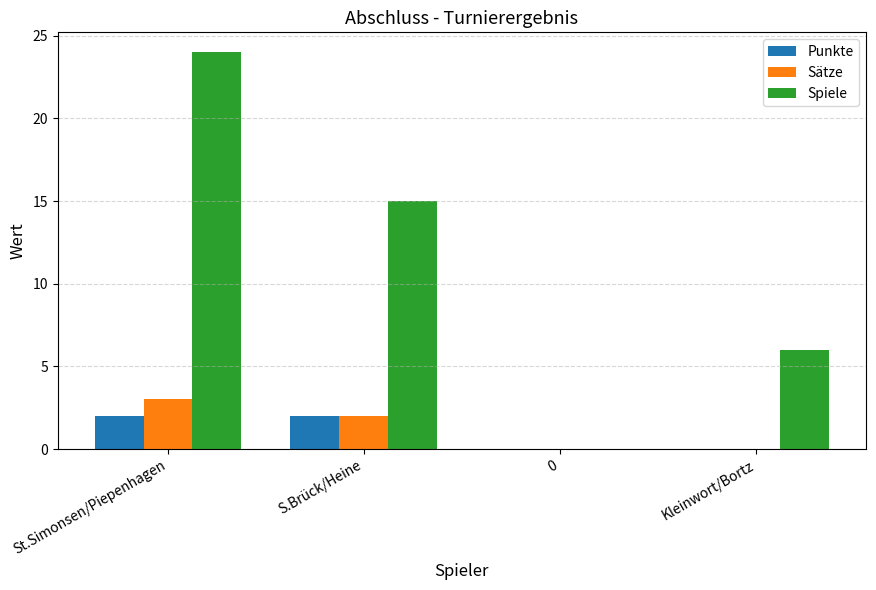

The value of Punkte at Kleinwort/Bortz is 1. True or false?

False